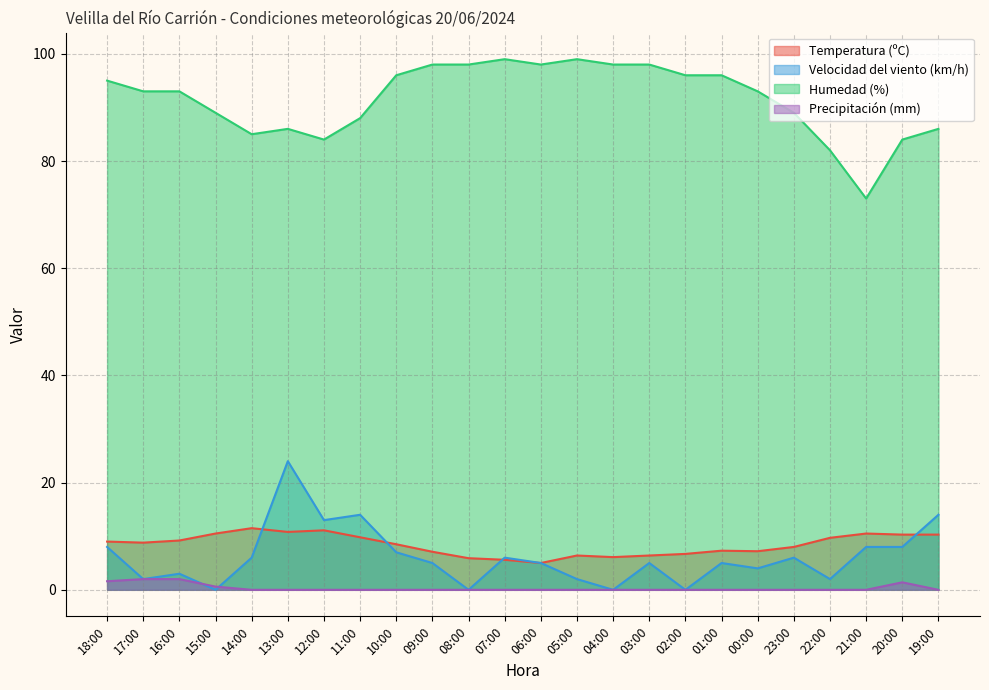

What is the total value across all series at 19:00?

110.3